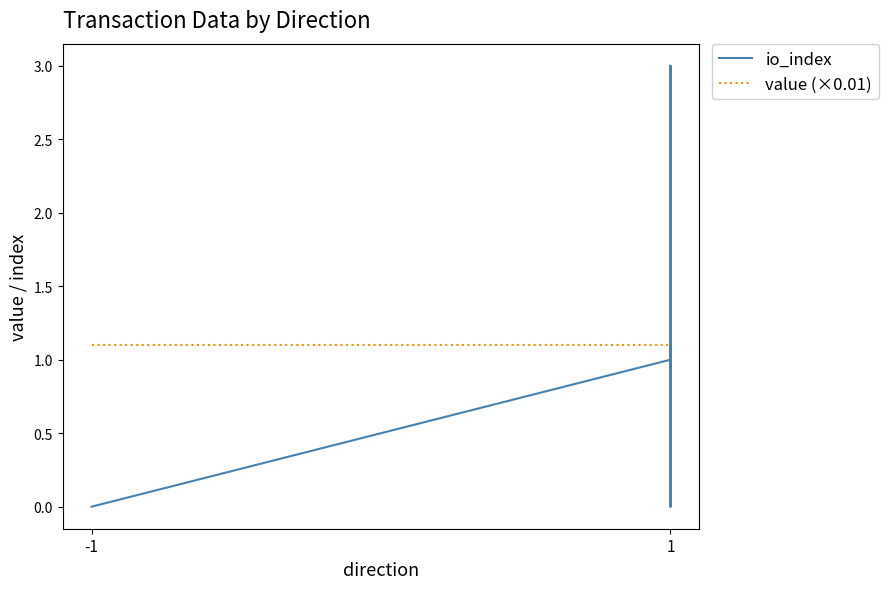

True or false: value (×0.01) has a value of 0.7 at -1.

False